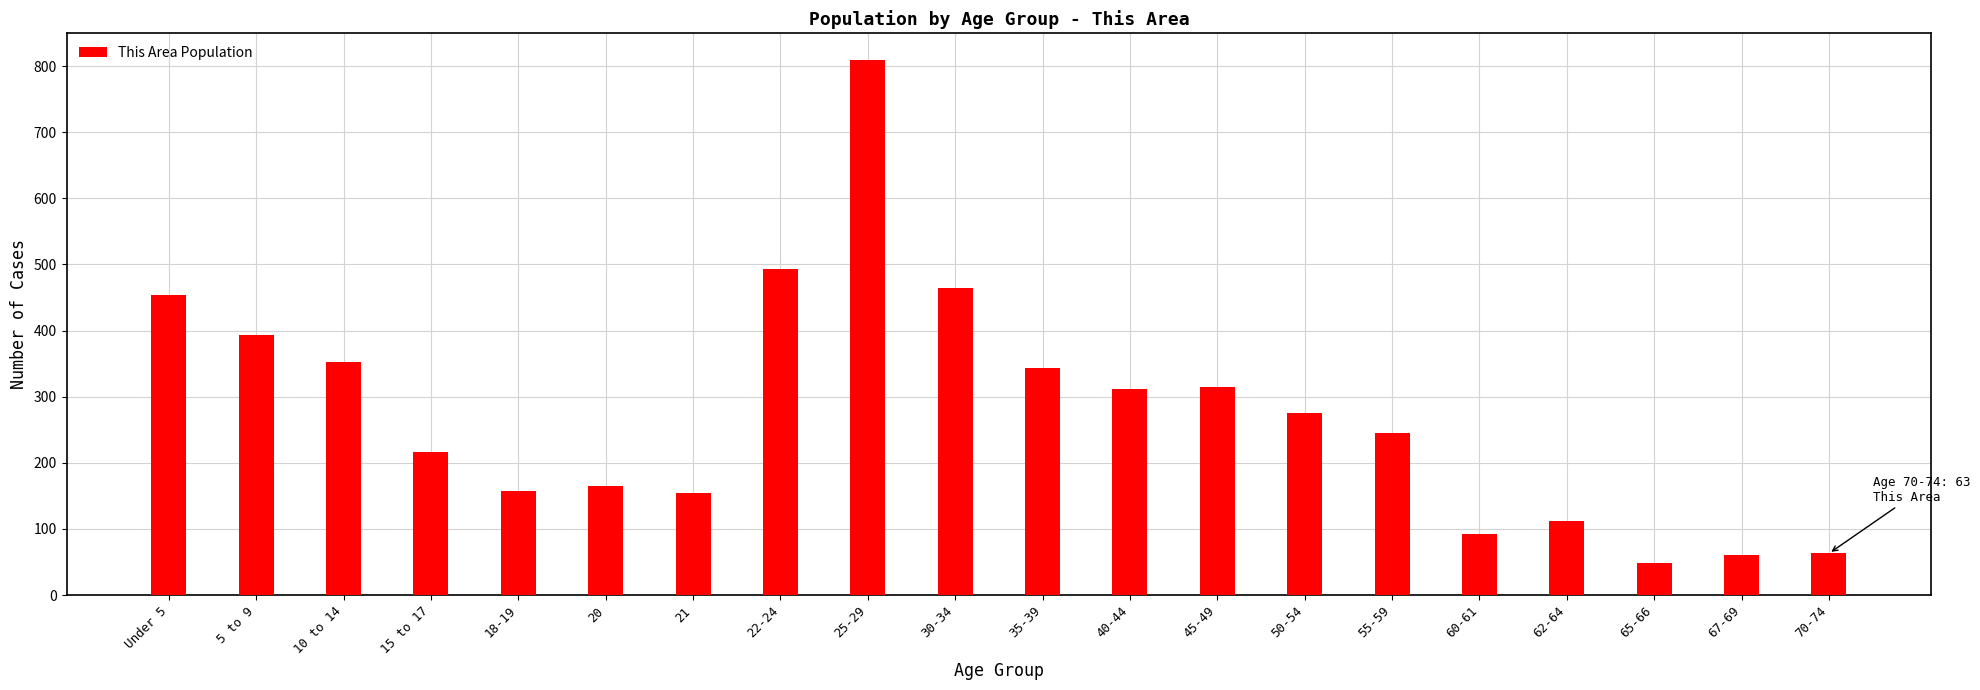

What is the change in value from Under 5 to 62-64?

-342